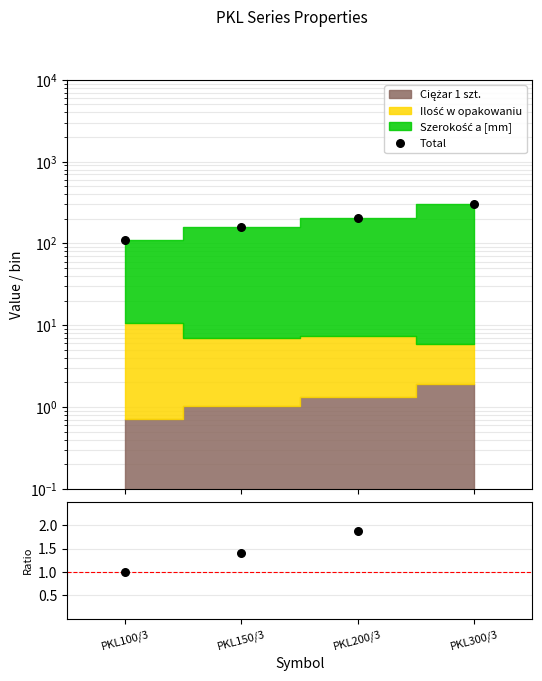

At which category is the sum across all series the highest?

PKL300/3